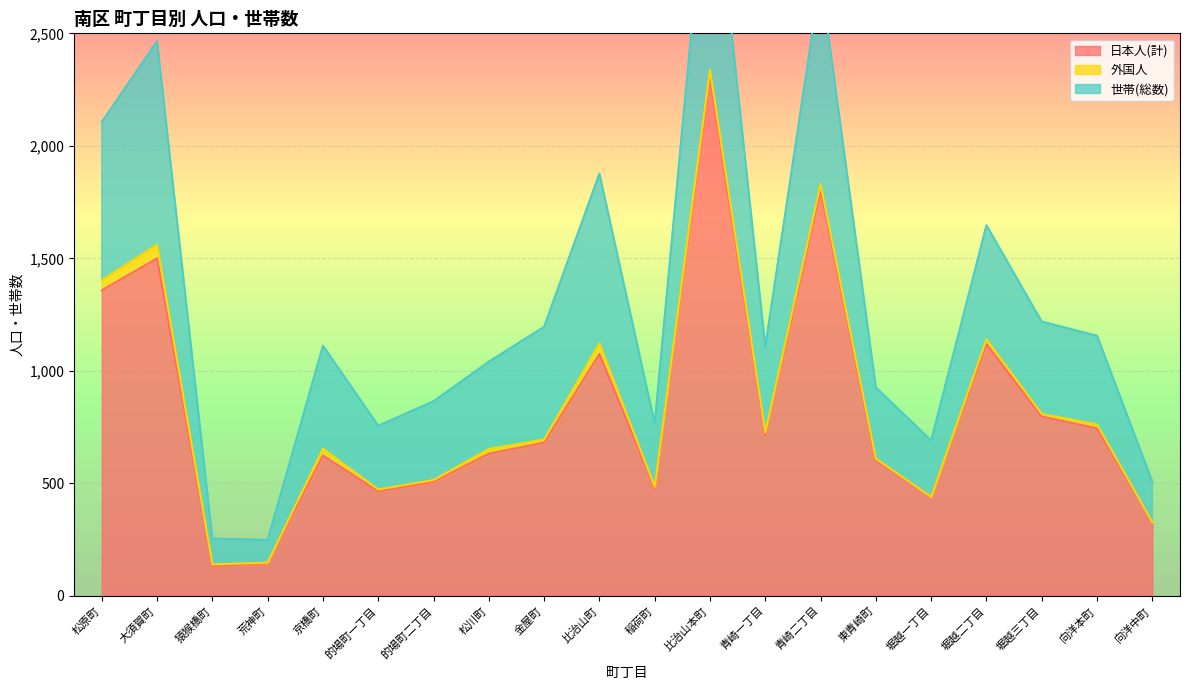

At which category does 世帯(総数) reach its first local peak?

大須賀町